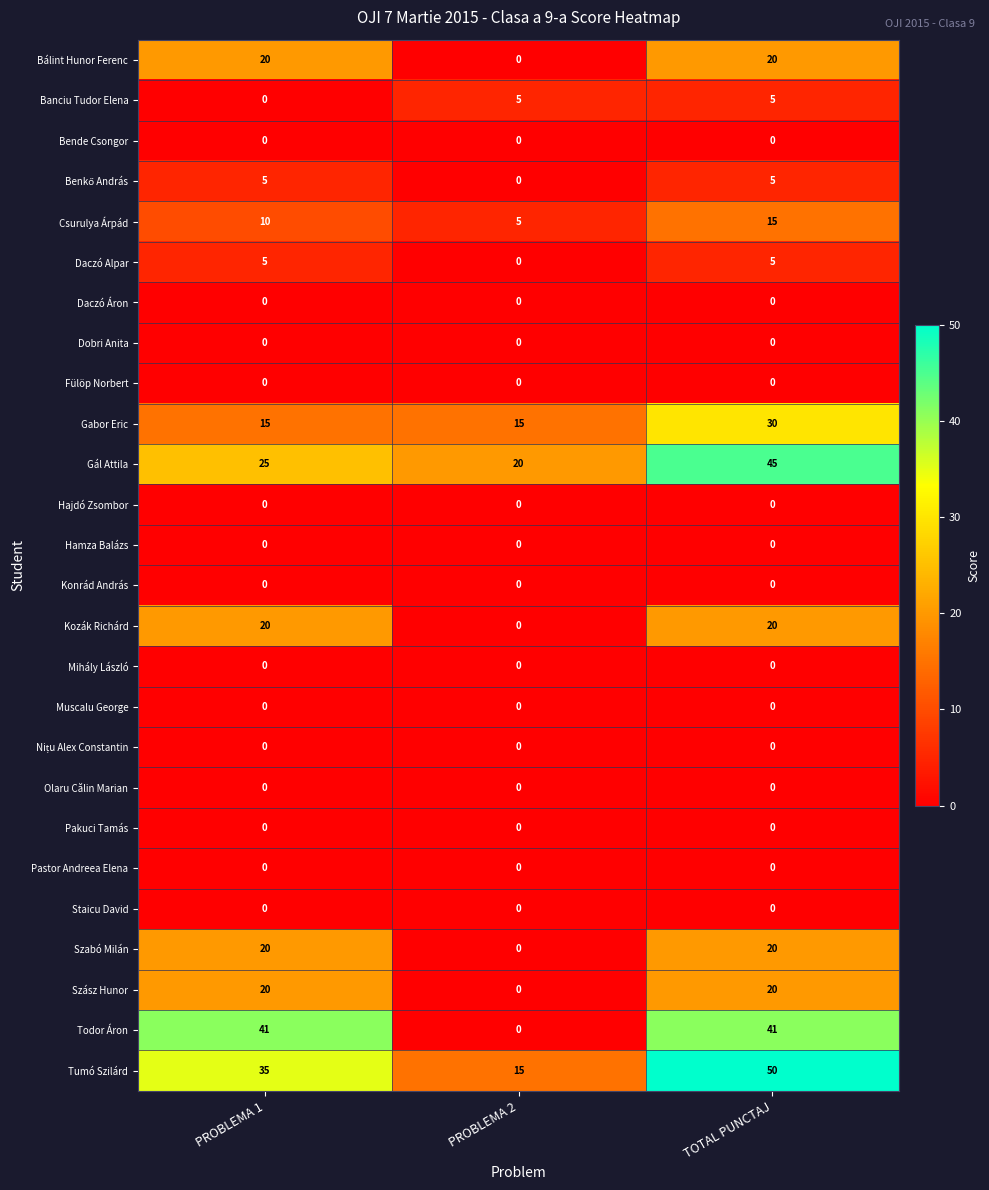

What is the approximate value of Bálint Hunor Ferenc at PROBLEMA 1, to the nearest 10?

20